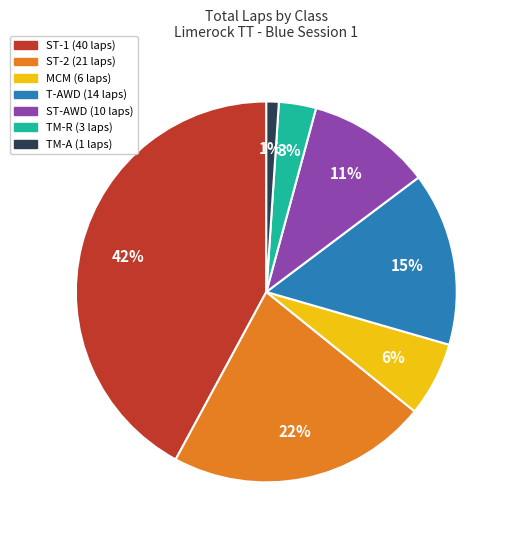

Is there any slice that represents more than half of the pie?

No